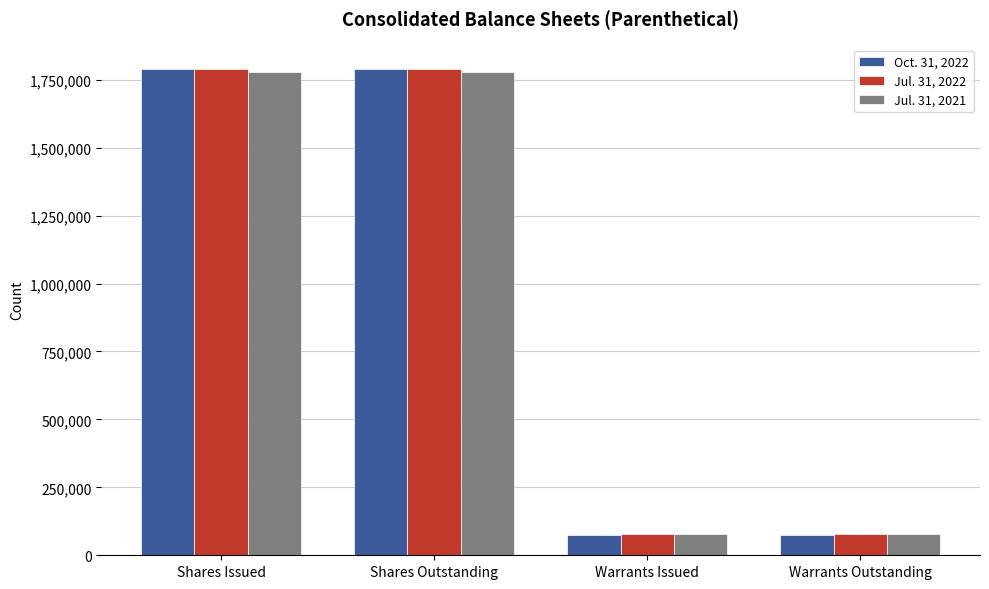

What is the label of the 1st bar from the right?

Warrants Outstanding